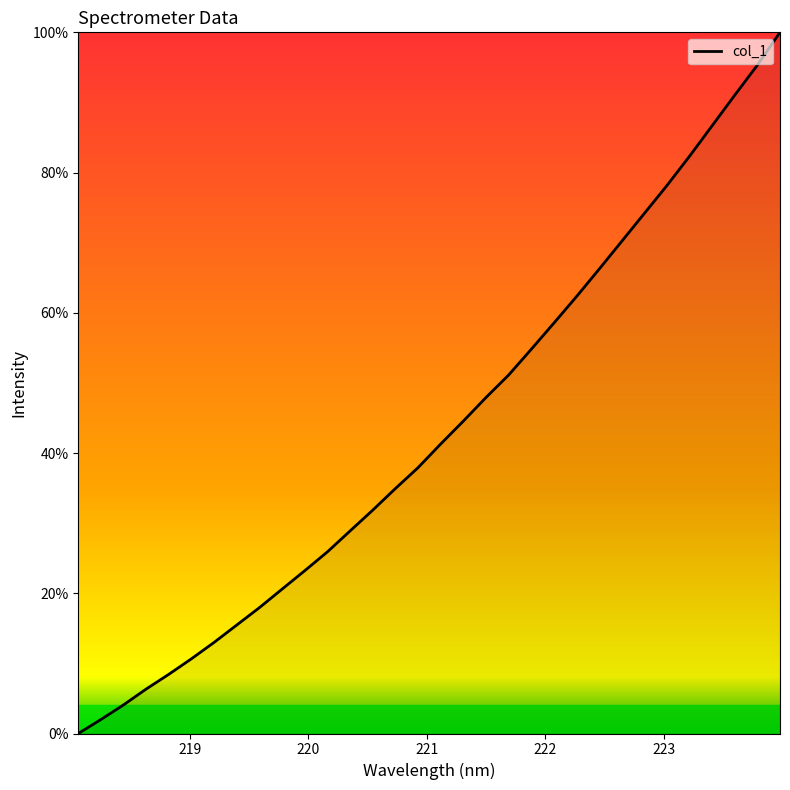

Does the chart display data point markers on the line(s)?

No